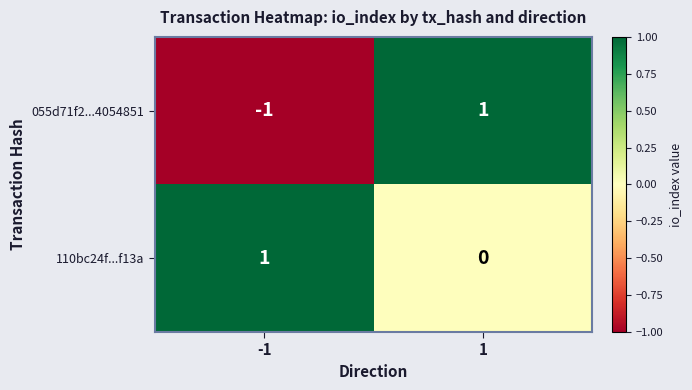

Which series changed the most between -1 and 1?

055d71f2...4054851